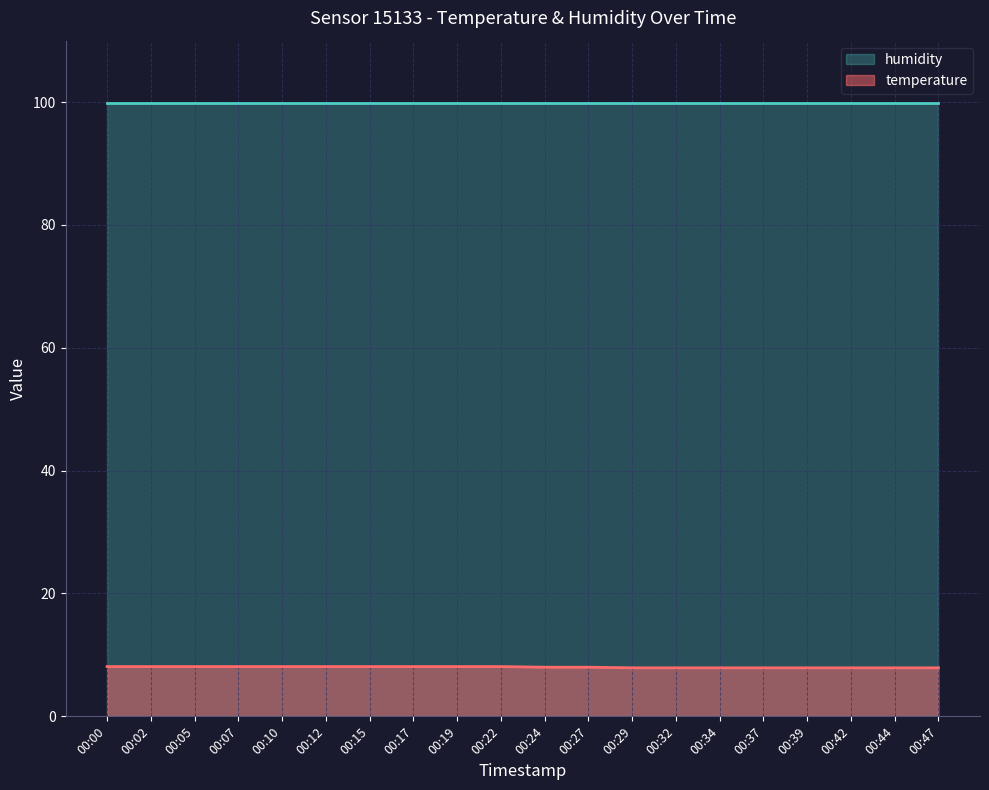

What is the value of the 5th point from the left?

8.1